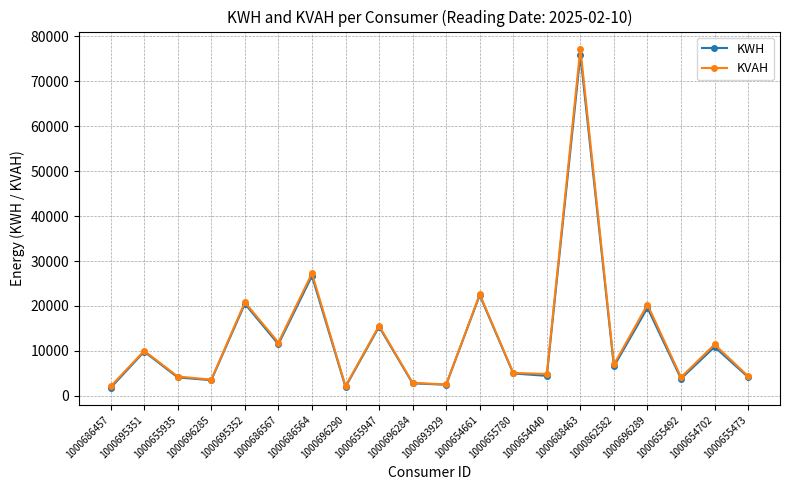

Which series has the widest spread of values?

KVAH